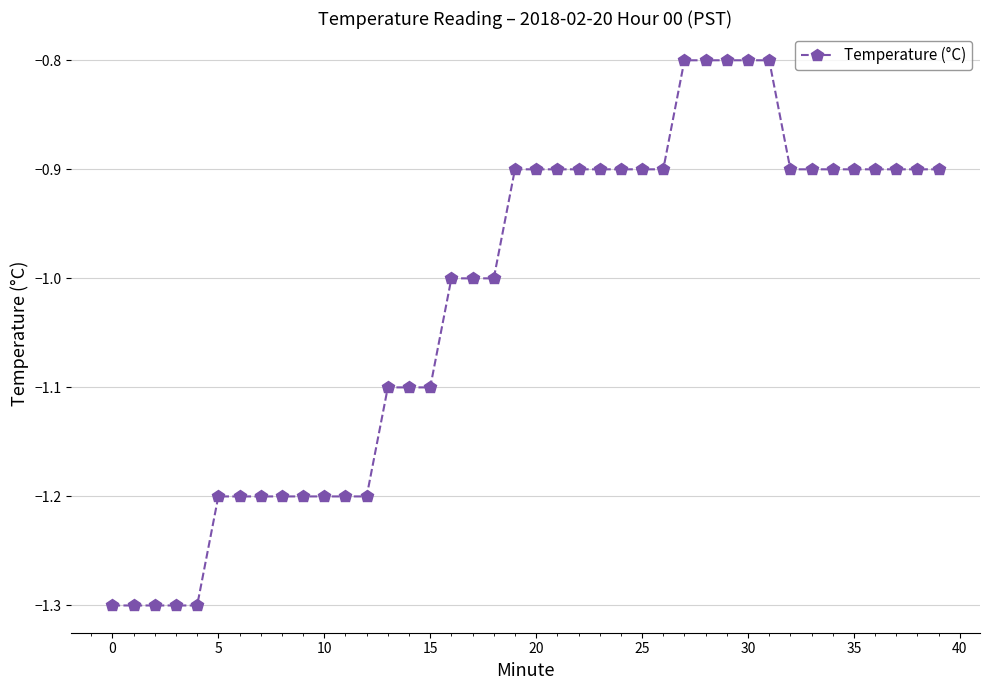

Does the chart have visible grid lines?

Yes